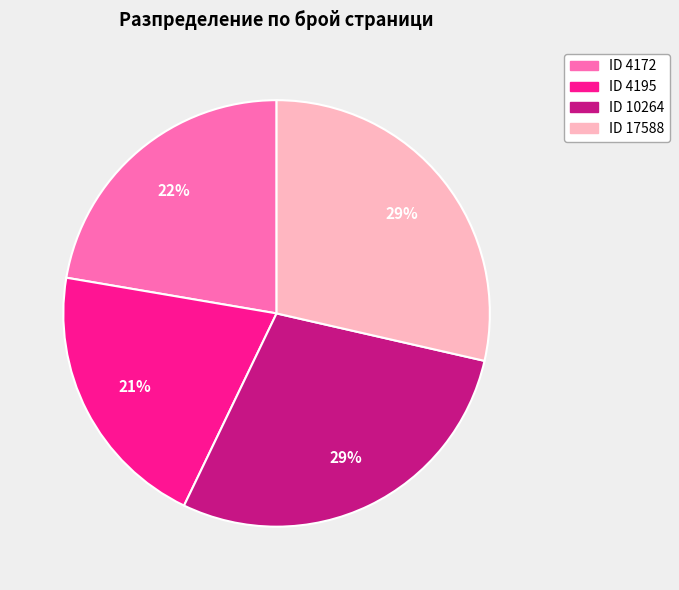

Is the sum of ID 4172 and ID 10264 greater than half?

Yes